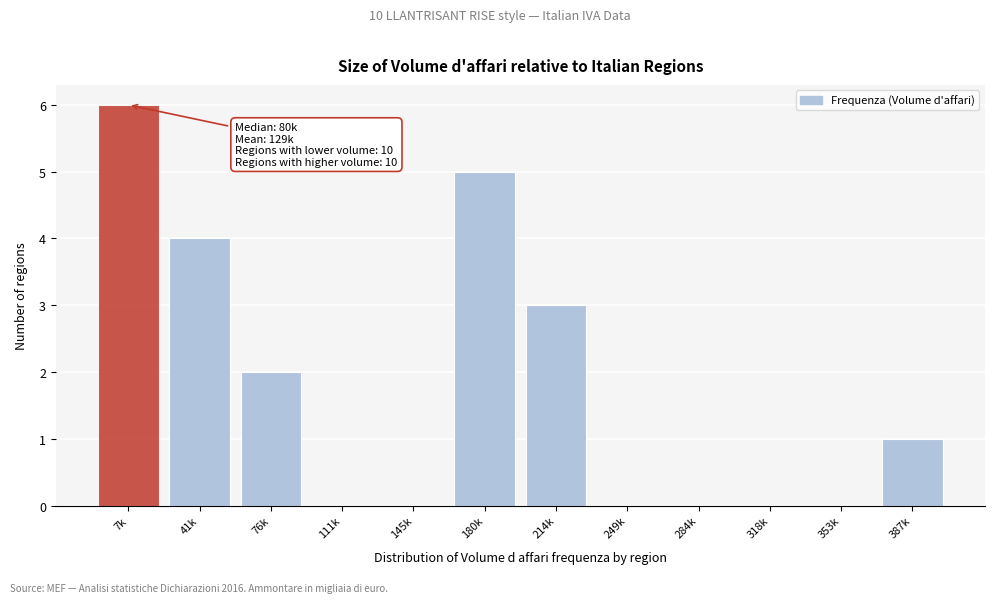

Reading right to left, transcribe all the data shown in this chart.

387k=1	353k=0	318k=0	284k=0	249k=0	214k=3	180k=5	145k=0	111k=0	76k=2	41k=4	7k=6